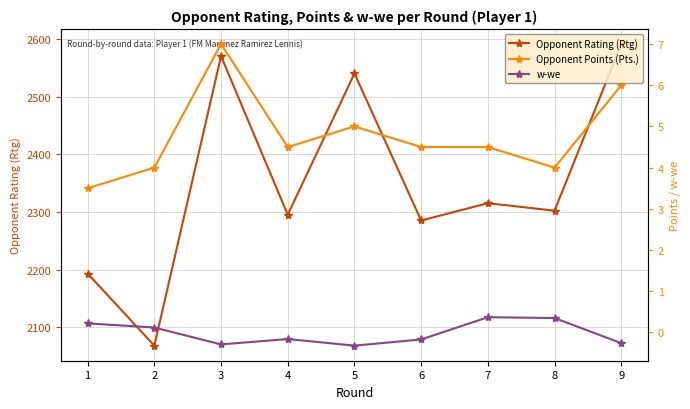

True or false: Opponent Points (Pts.) has more than 0 points higher than both neighbors.

True